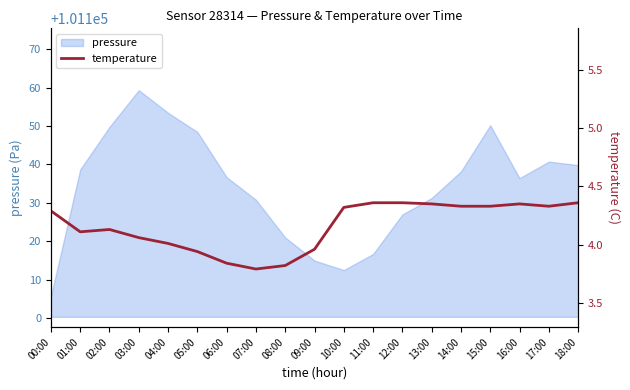

At which label is the value closest to 4?

04:00